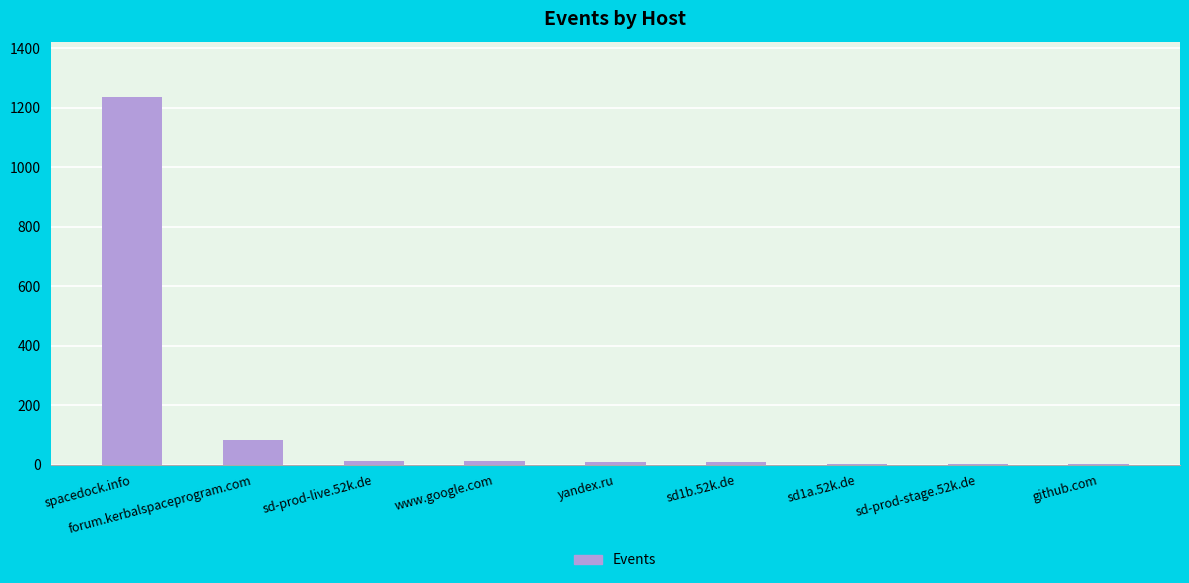

At which category does the chart reach its peak across all series?

spacedock.info